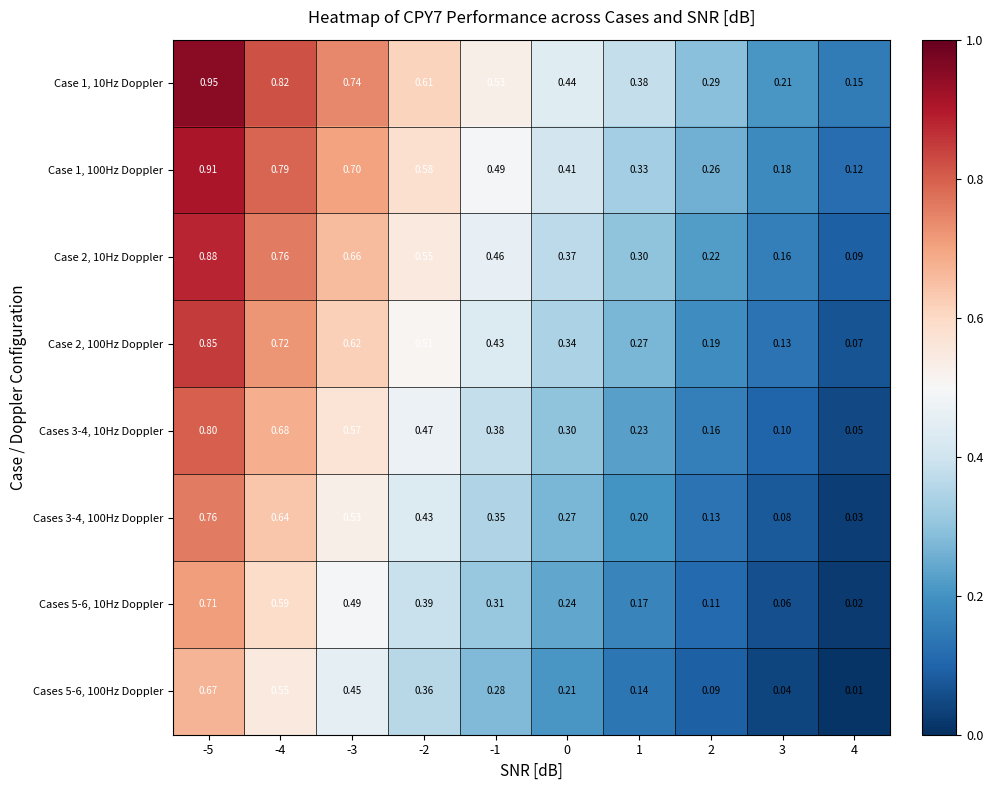

Which series has the largest range (max minus min)?

Case 1, 10Hz Doppler